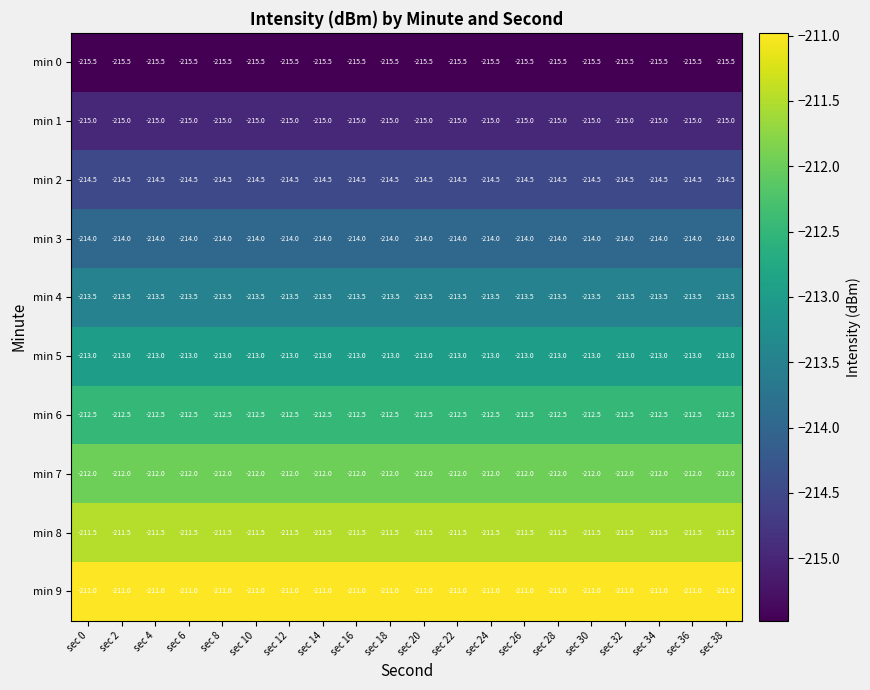

List the series in order of their peak value, highest first.

min 9, min 8, min 7, min 6, min 5, min 4, min 3, min 2, min 1, min 0